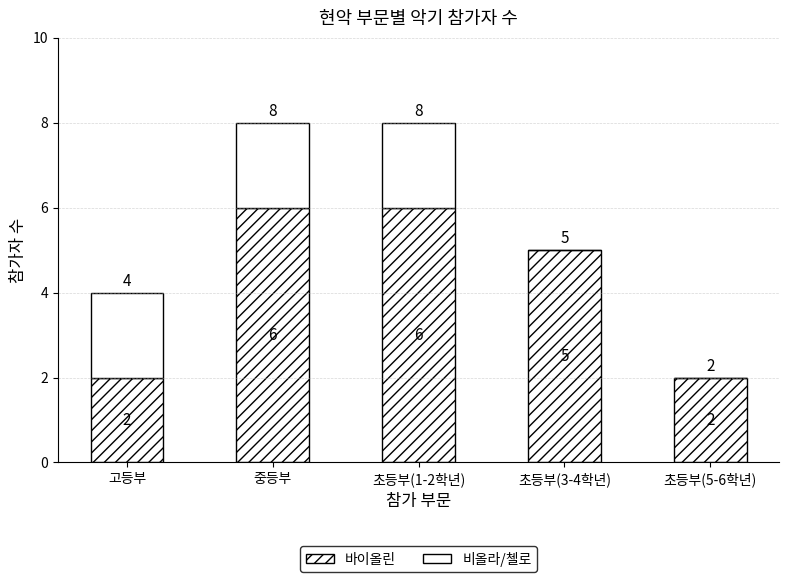

Rank the series by their maximum value, from highest to lowest.

바이올린, 비올라/첼로